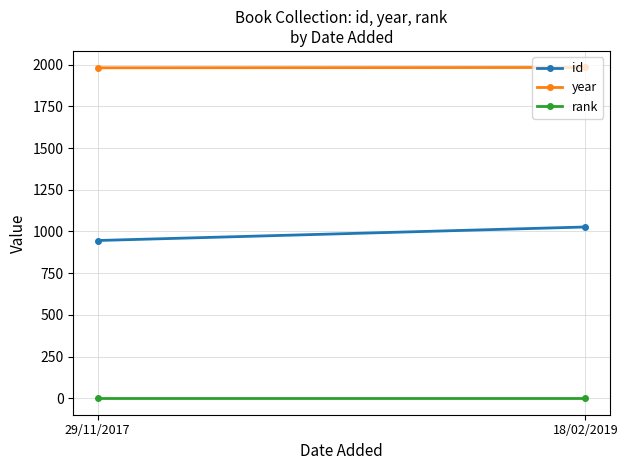

Which series has the largest range (max minus min)?

id